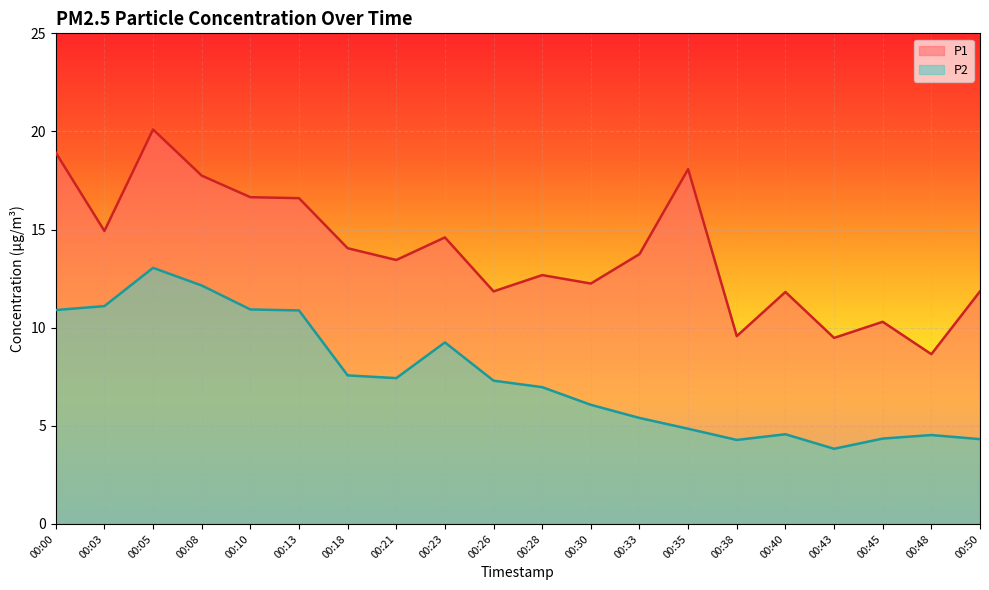

True or false: P2 and P1 intersect in this chart.

False